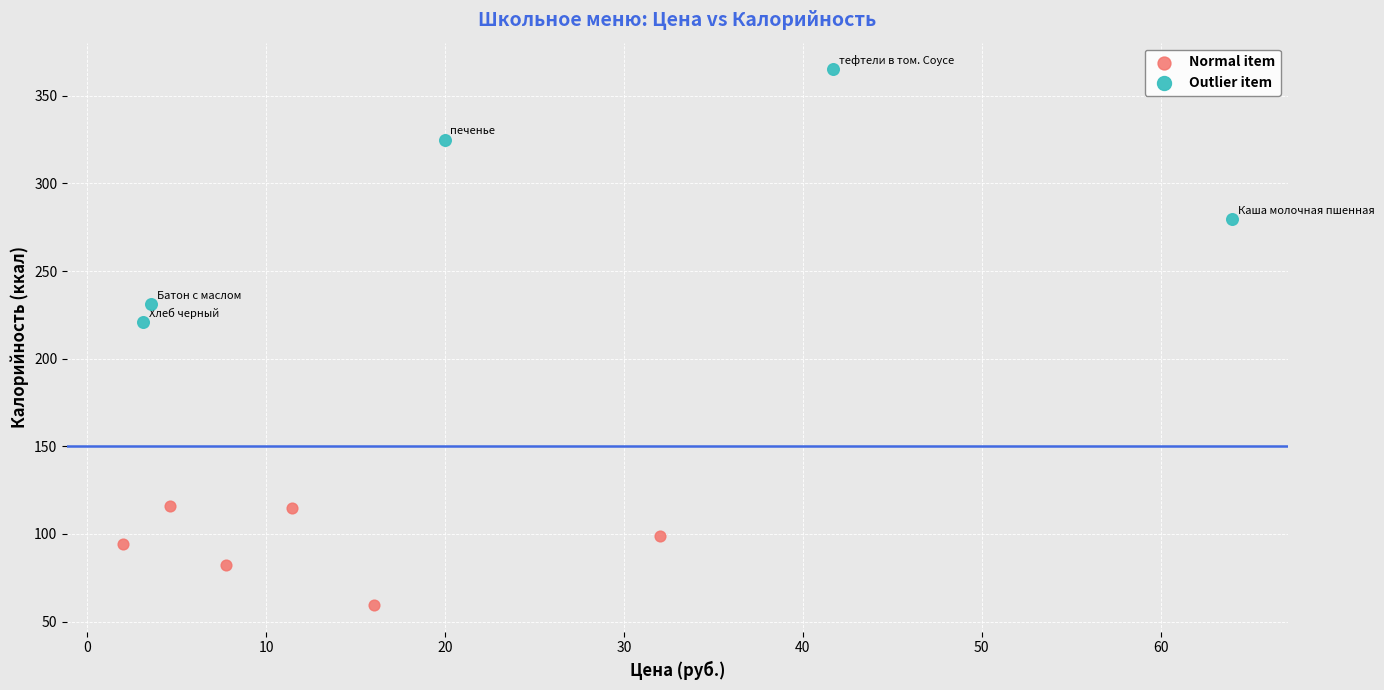

What are all the series names shown in the legend?

Normal item, Outlier item